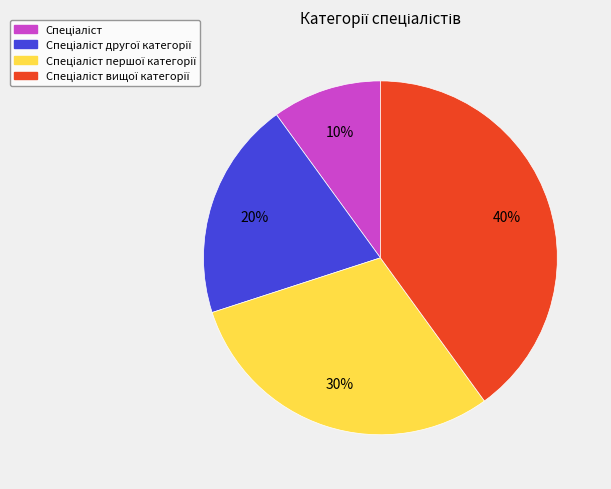

Is there a majority slice in this chart?

No